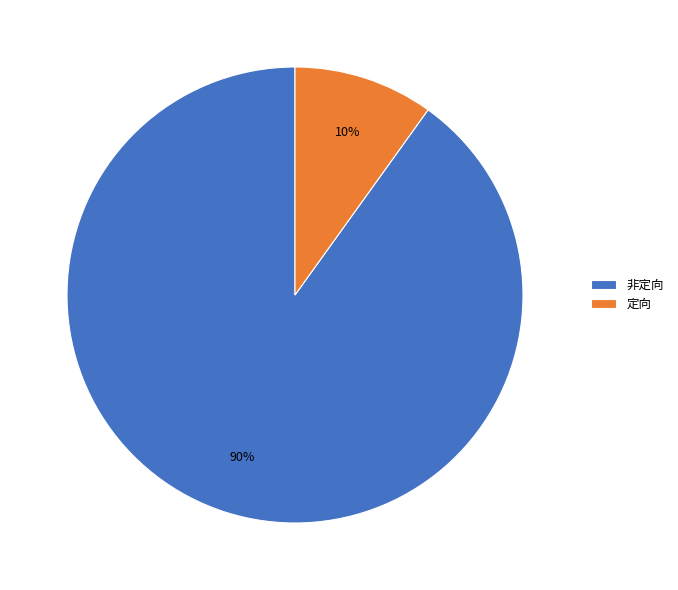

Which category has the biggest portion of the pie?

非定向